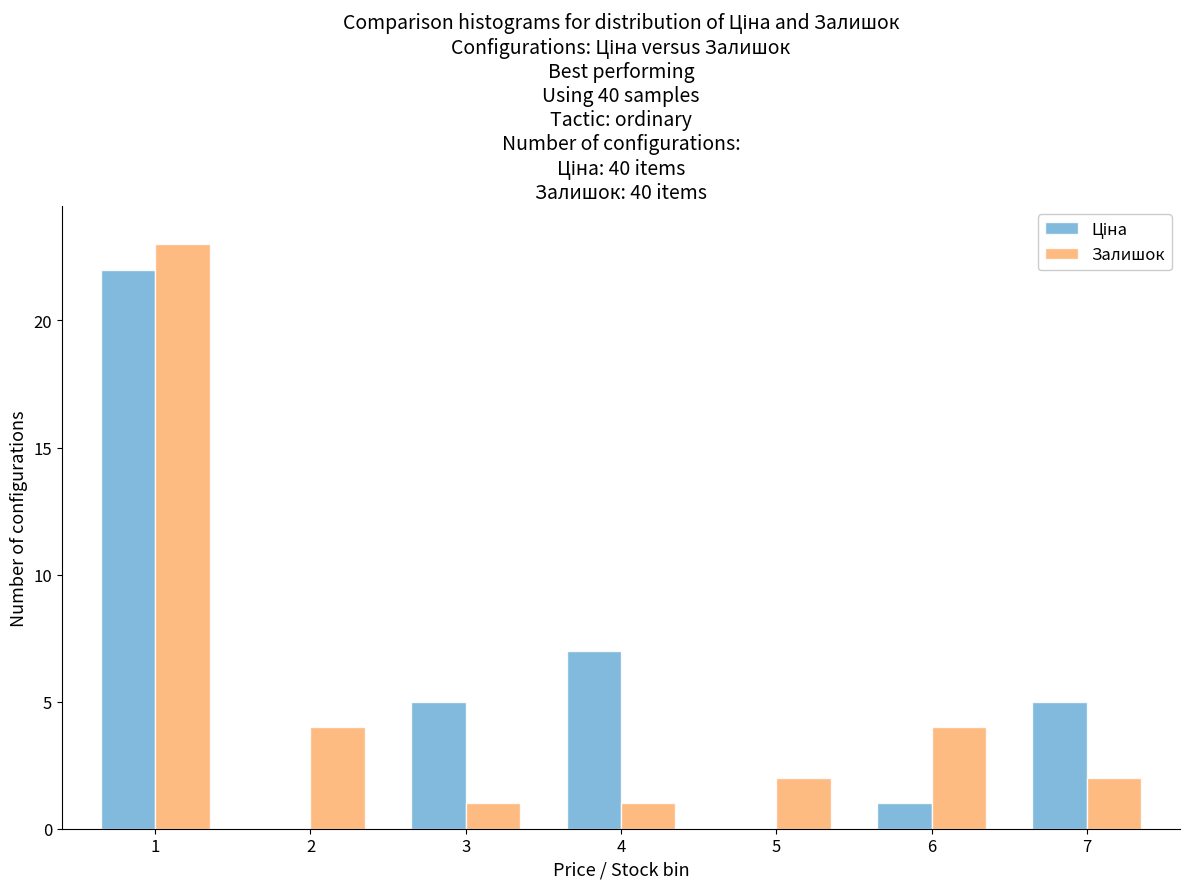

What is the sum of all Залишок values?

37